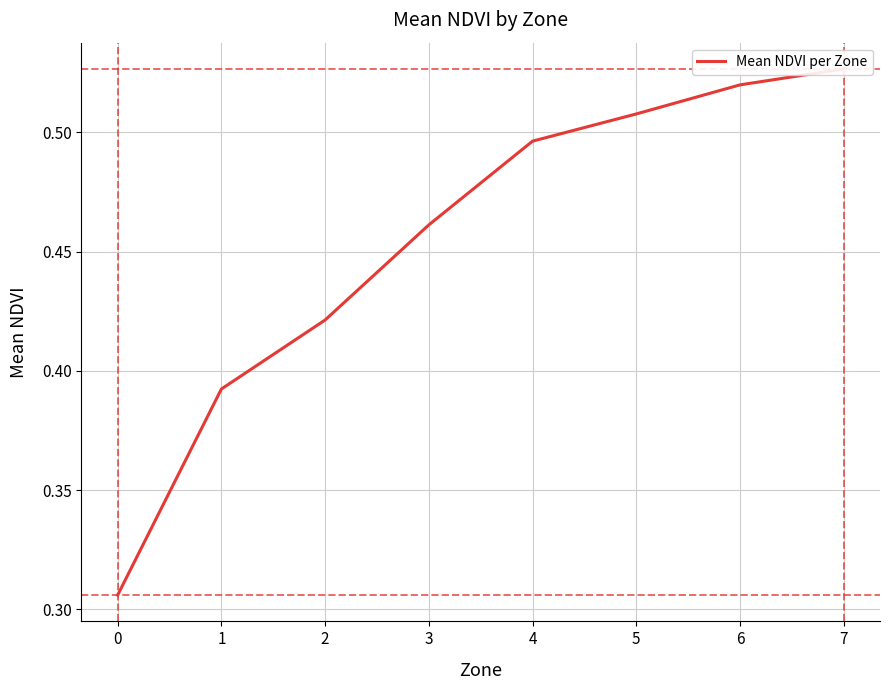

Rank the categories by value from lowest to highest.

0, 1, 2, 3, 4, 5, 6, 7